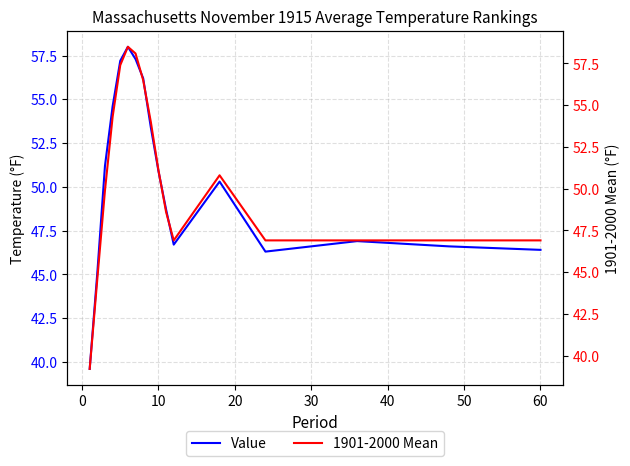

What is the lowest value of the Value series?

39.6